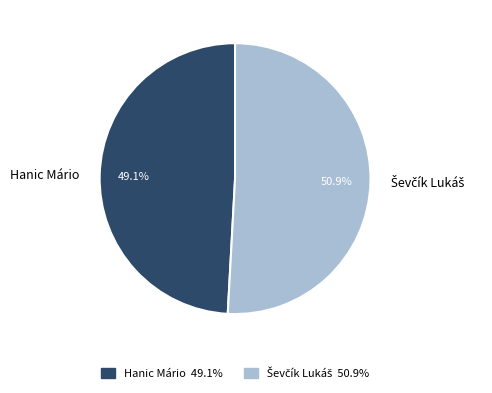

How many slices are in this pie chart?

2